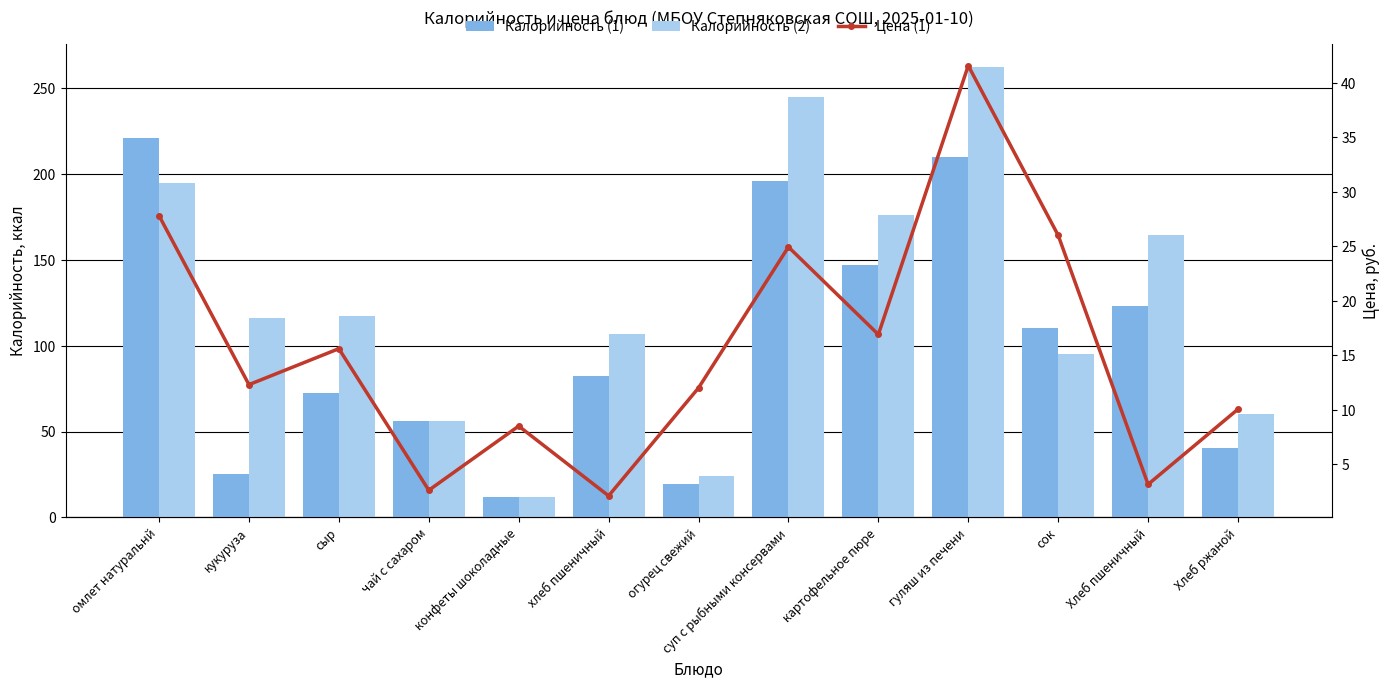

List the series in order of their peak value, lowest first.

Цена (1), Калорийность (1), Калорийность (2)